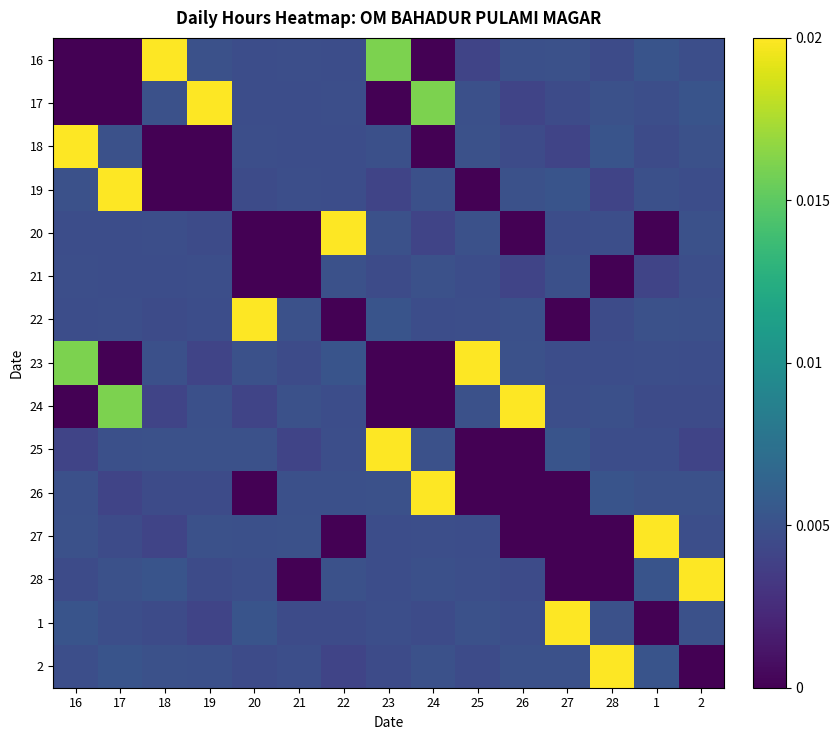

Between 2 and 19, which is larger?

19